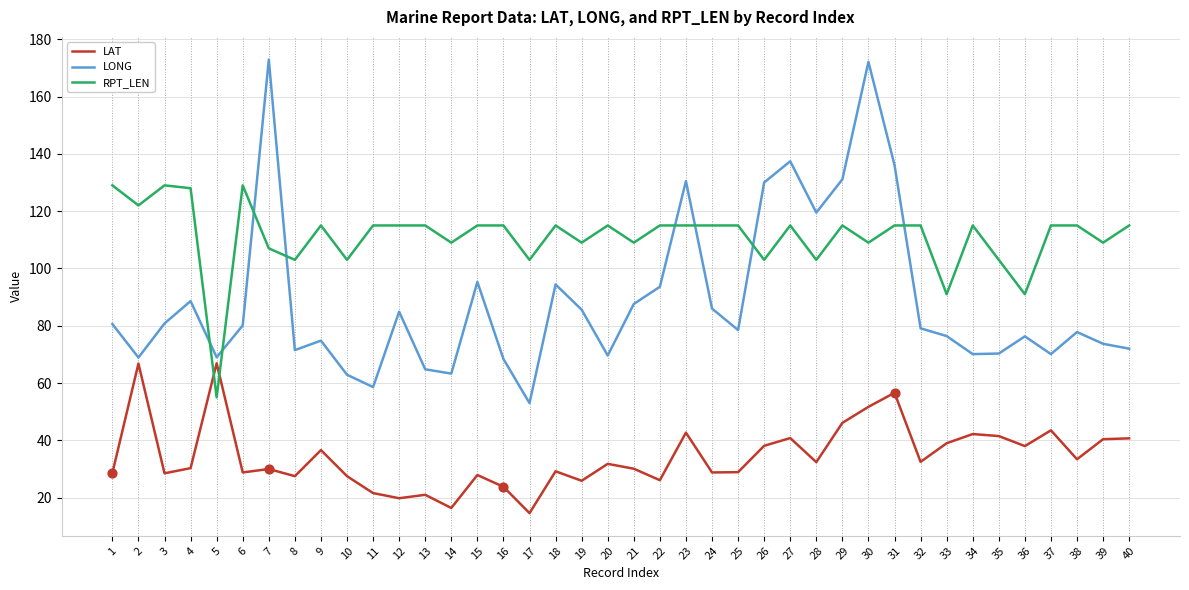

What is the difference between the highest and lowest values at 12?

95.2